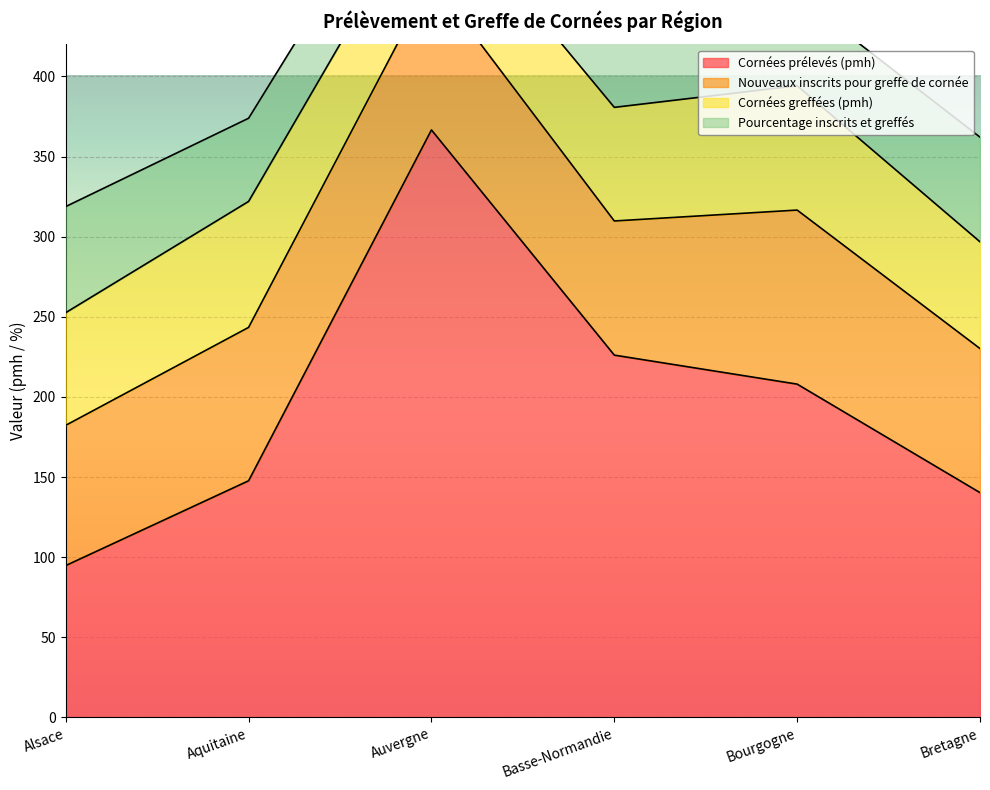

Rank the series by their maximum value, from highest to lowest.

Cornées prélevés (pmh), Nouveaux inscrits pour greffe de cornée, Cornées greffées (pmh), Pourcentage inscrits et greffés